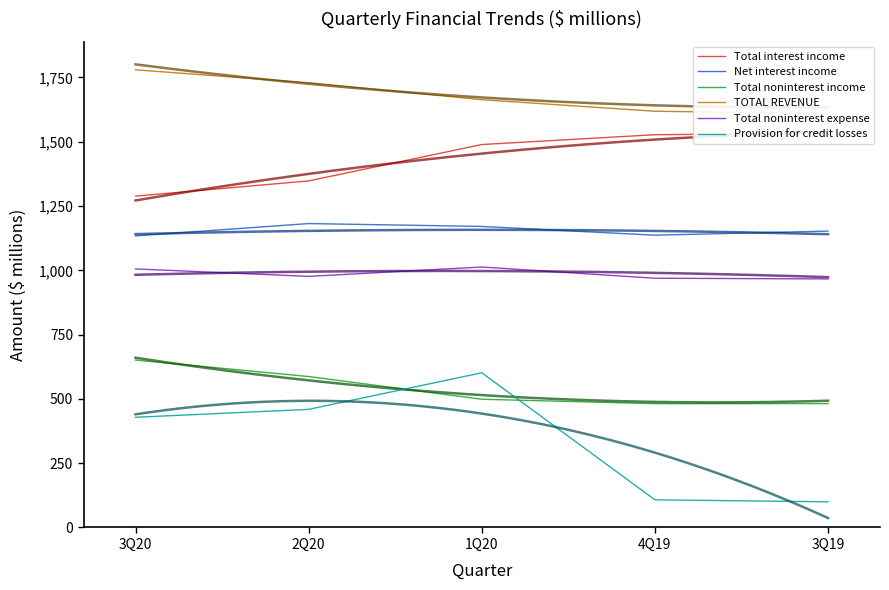

The Total noninterest expense series shows 969.1 at 4Q19. True or false?

True